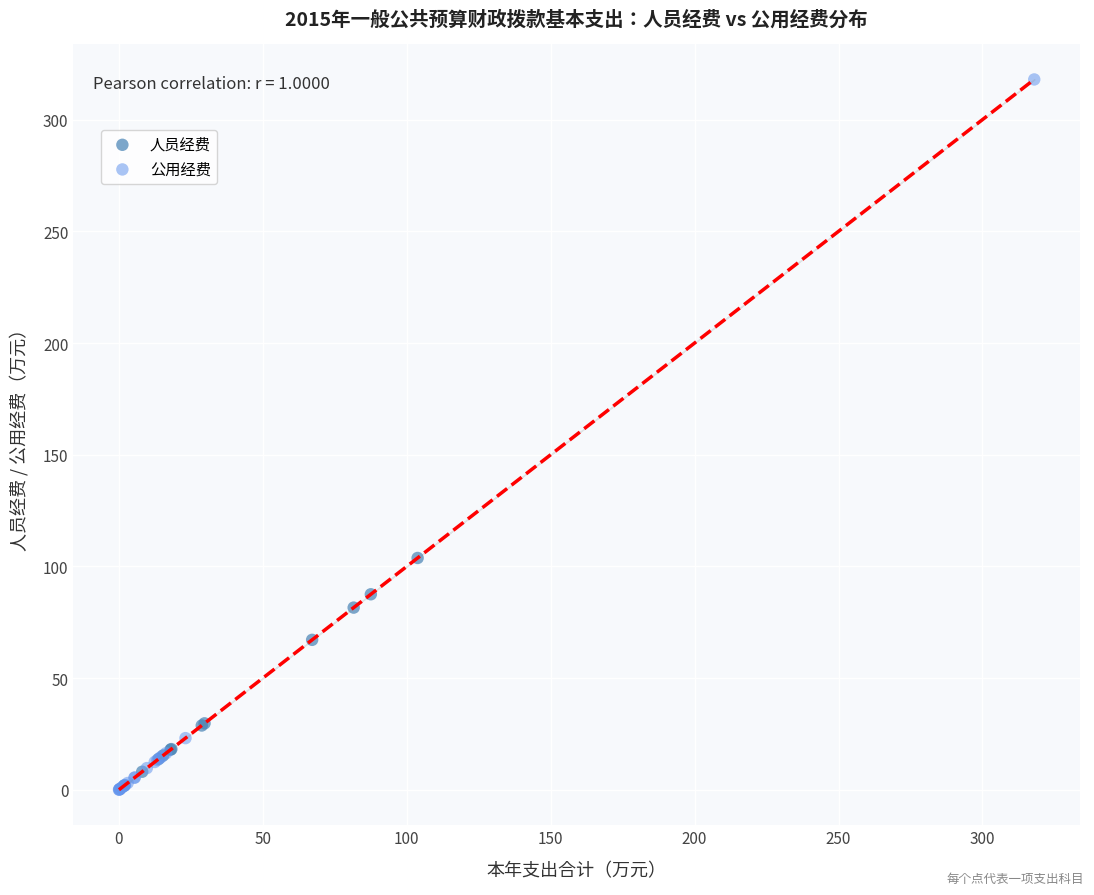

Which series reaches the maximum Y coordinate?

公用经费